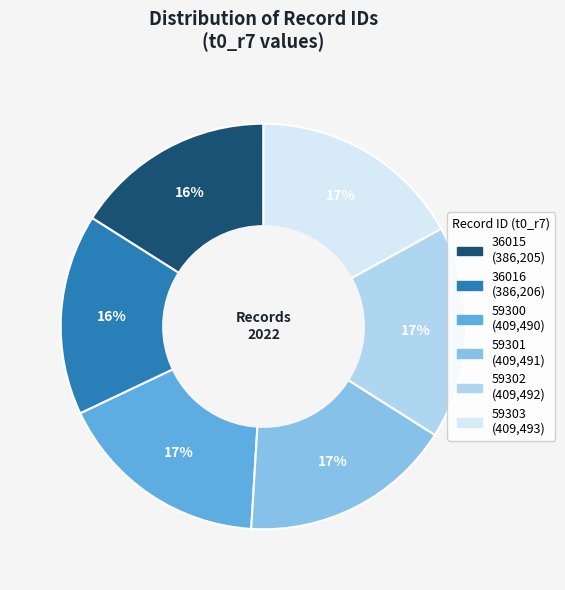

Is 59302 the majority of the pie?

No